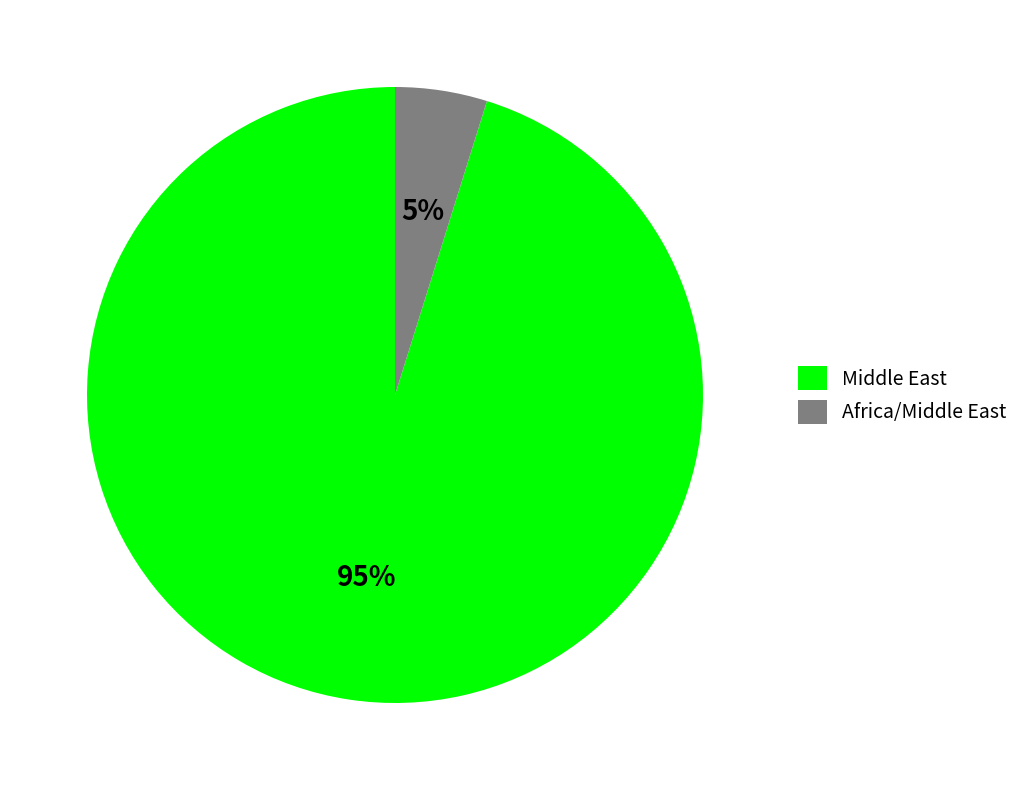

How many slices are in this pie chart?

2